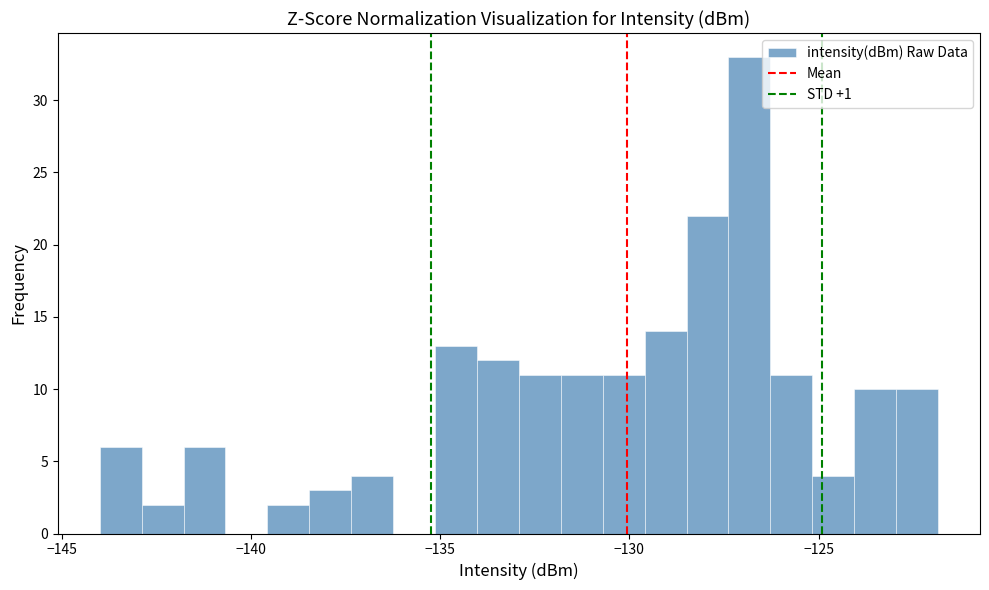

Read against the x-axis, roughly where is the centre of the tallest bar?

-127.0